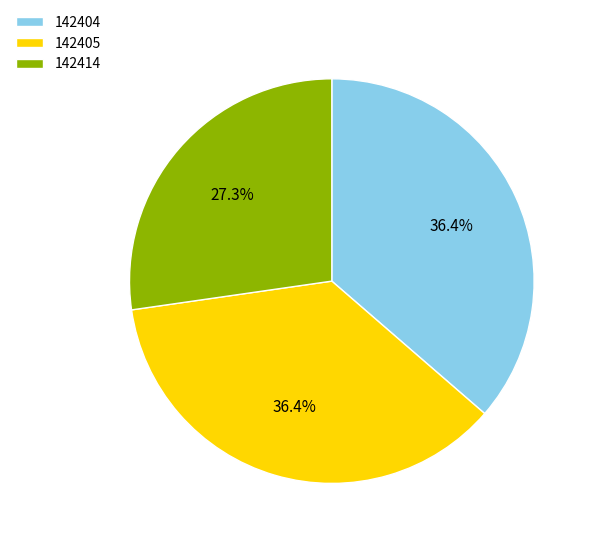

Which has a higher value, 142405 or 142414?

142405